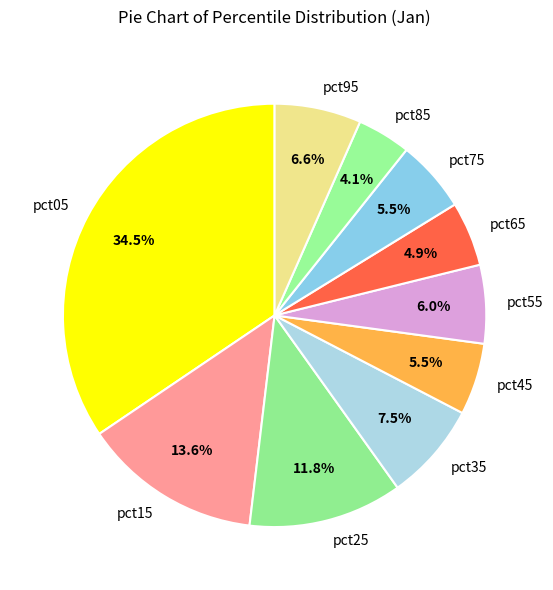

What portion of the pie excludes pct65?

95.1%